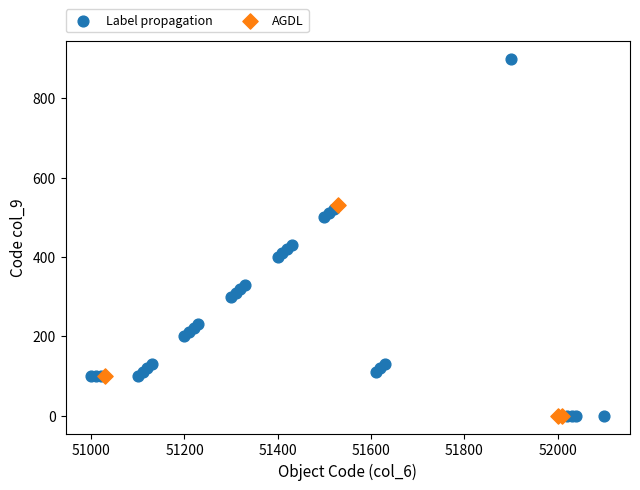

Which series contains the highest Y value?

Label propagation